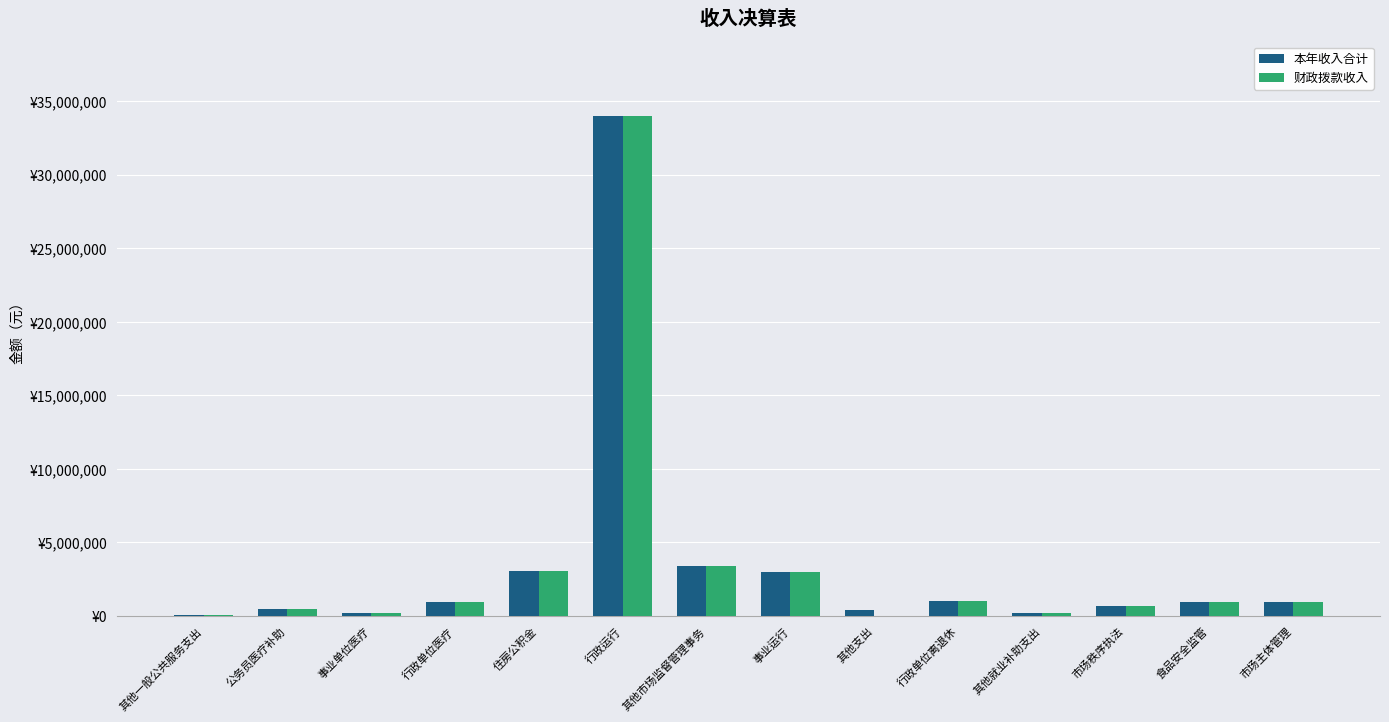

Are the bars horizontal?

No